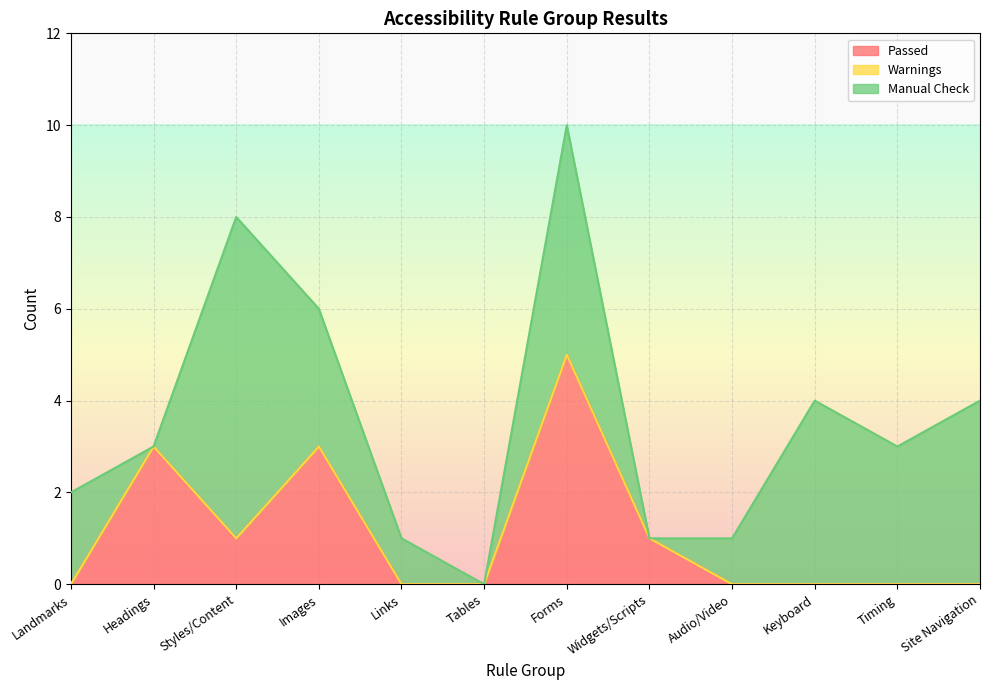

The value of Passed at Forms is 5. True or false?

True